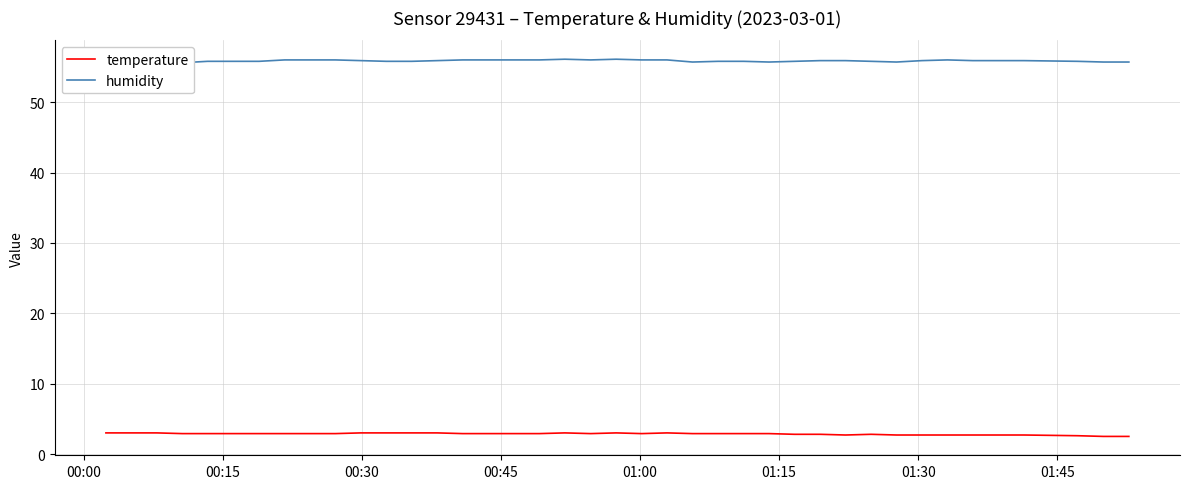

How many data points does each series have?

40